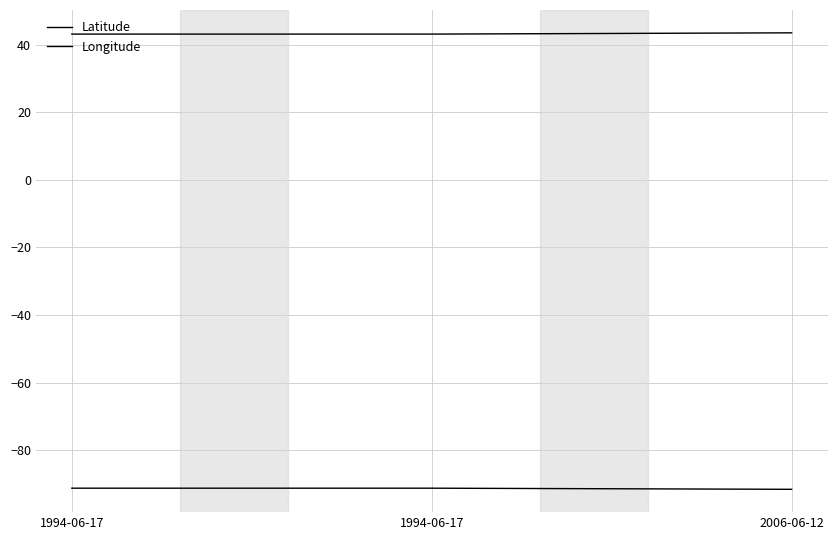

How many lines are shown in the chart?

2